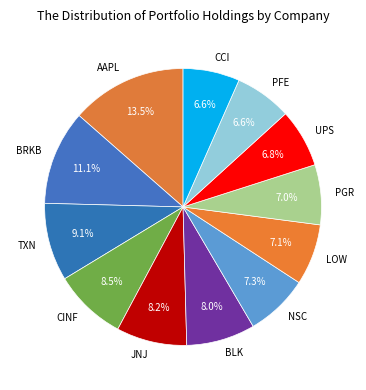

What is the ratio of the value at PGR to the value at CCI?

1.1